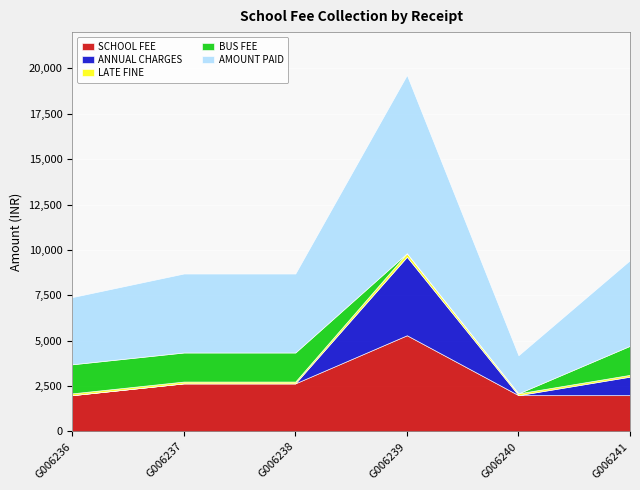

How many interior local peaks does the AMOUNT PAID series have?

1